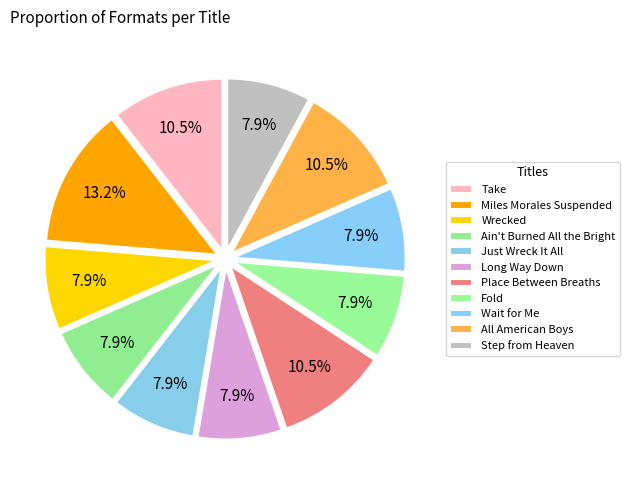

Count the number of slices in the pie.

11